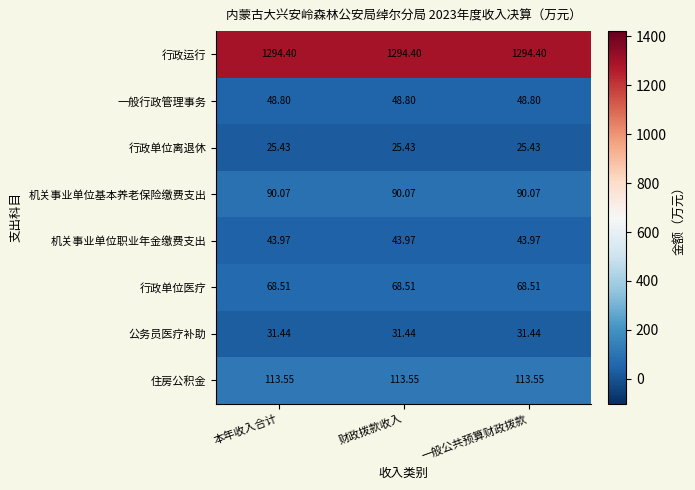

At 本年收入合计, list the series in order from smallest to largest.

行政单位离退休, 公务员医疗补助, 机关事业单位职业年金缴费支出, 一般行政管理事务, 行政单位医疗, 机关事业单位基本养老保险缴费支出, 住房公积金, 行政运行